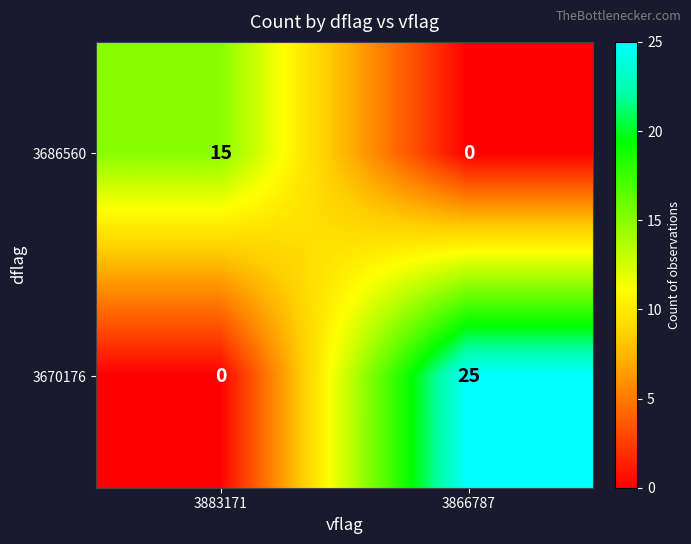

Reading left to right, extract all data points from this chart.

3686560: 3883171=15	3866787=0
3670176: 3883171=0	3866787=25